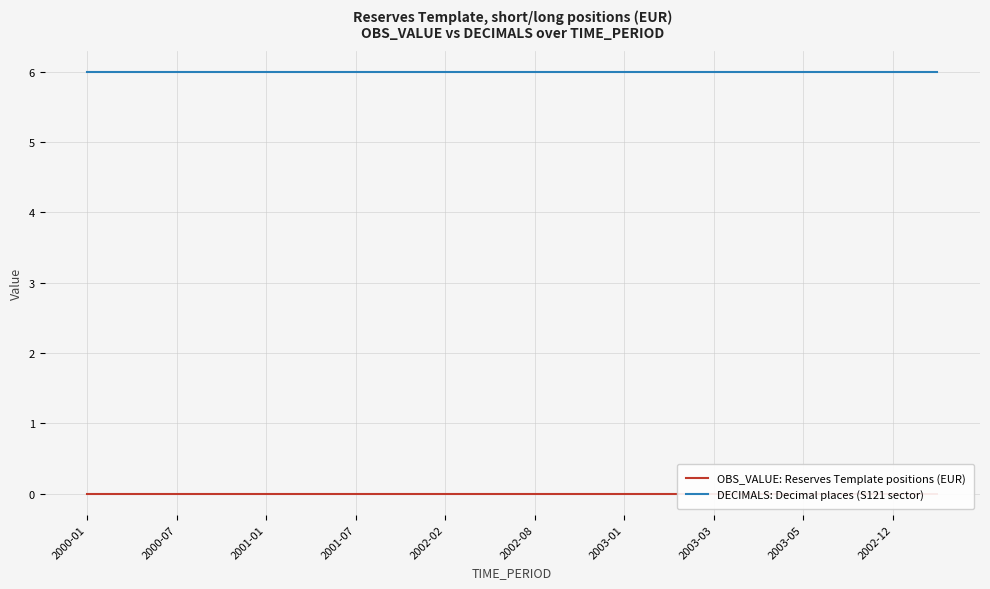

How many lines are shown in the chart?

2